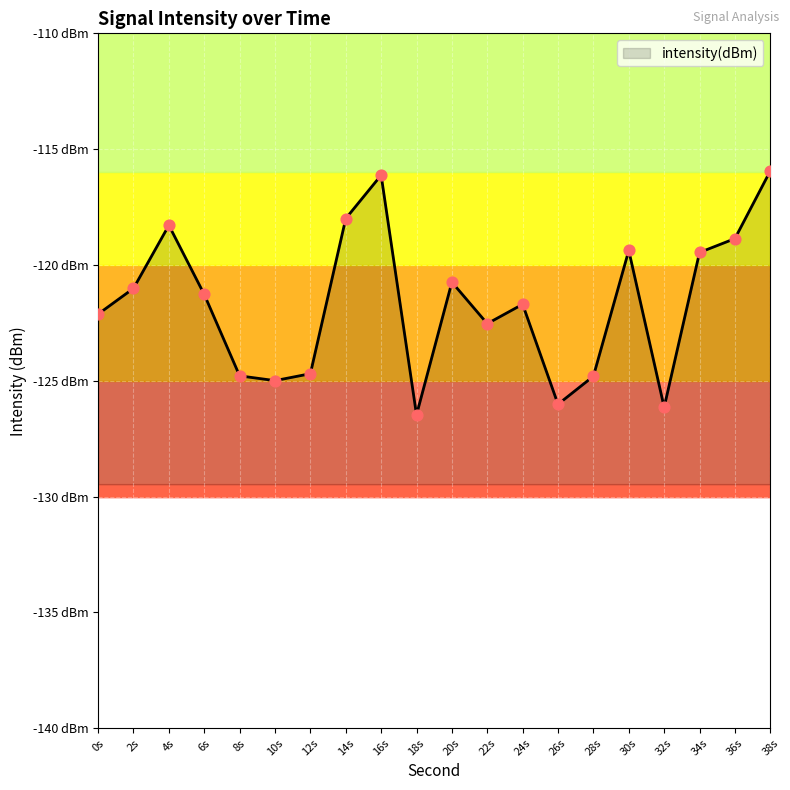

Which has a higher value, 32s or 10s?

10s